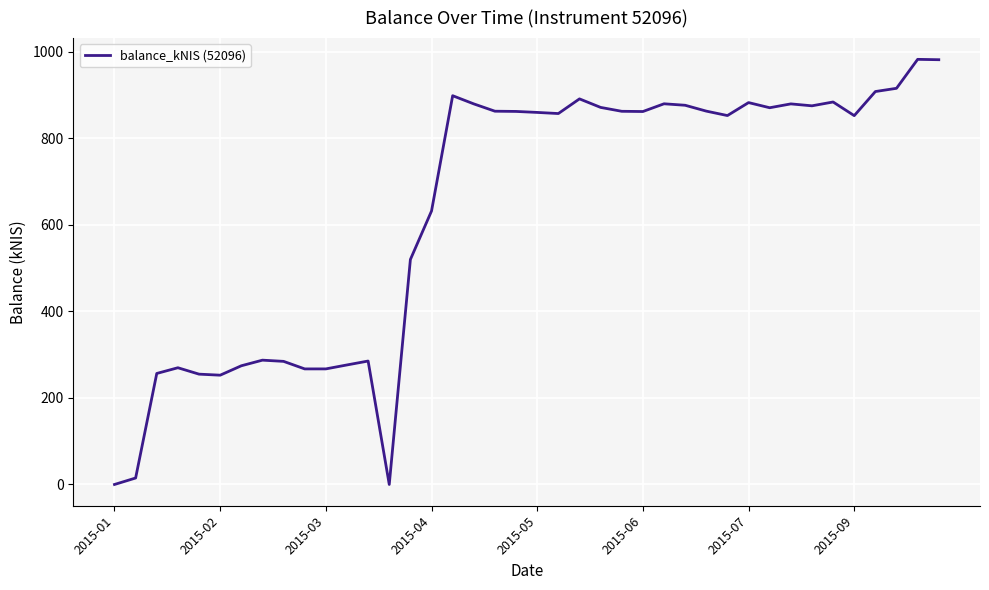

What is the difference between the maximum and minimum values?

982.6